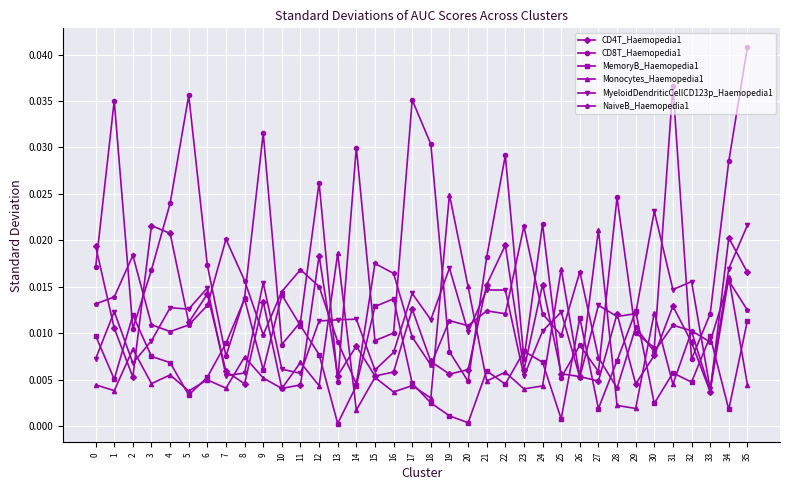

Which series has the largest range (max minus min)?

CD8T_Haemopedia1